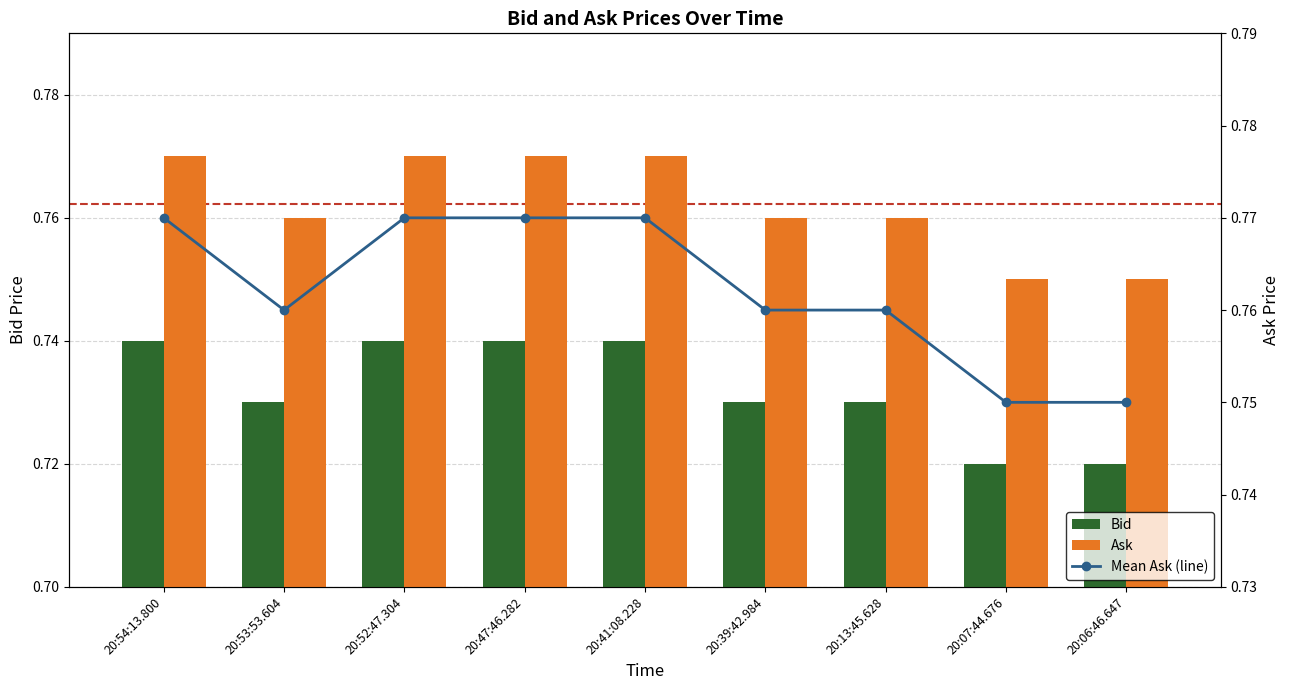

What is the greatest value displayed?

0.8